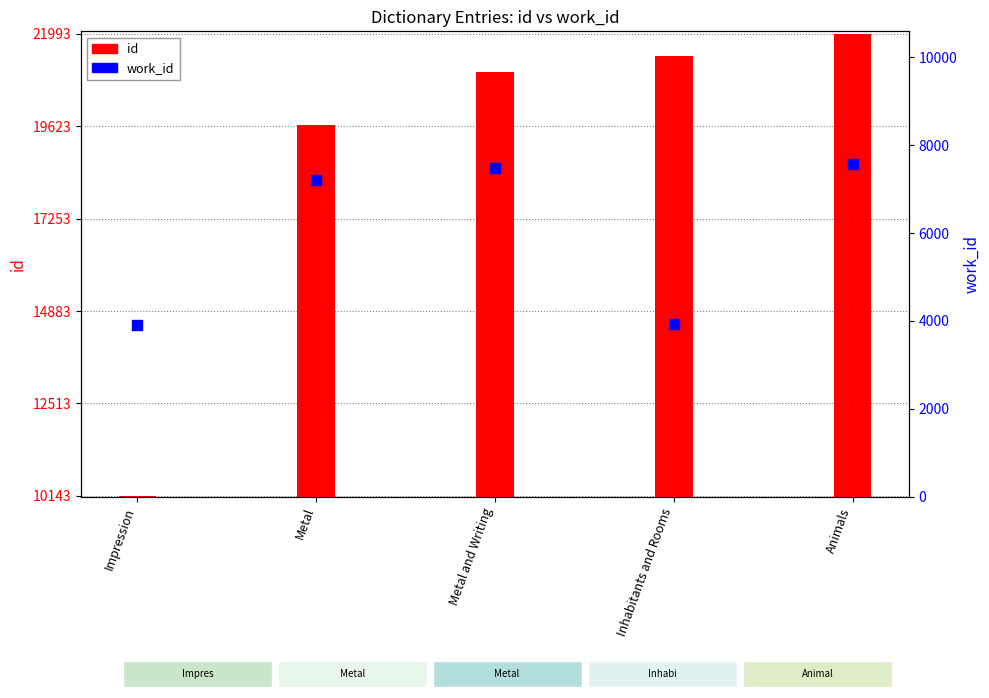

What is the total value across all series at Inhabitants and Rooms?

25366